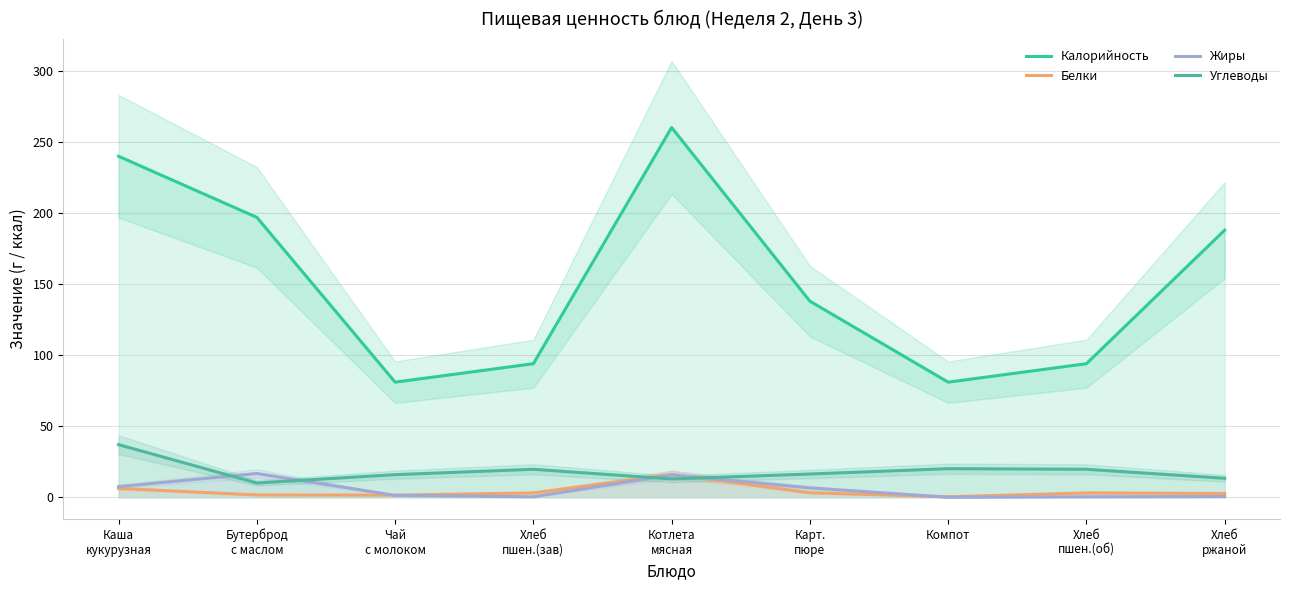

True or false: Калорийность and Углеводы intersect in this chart.

False